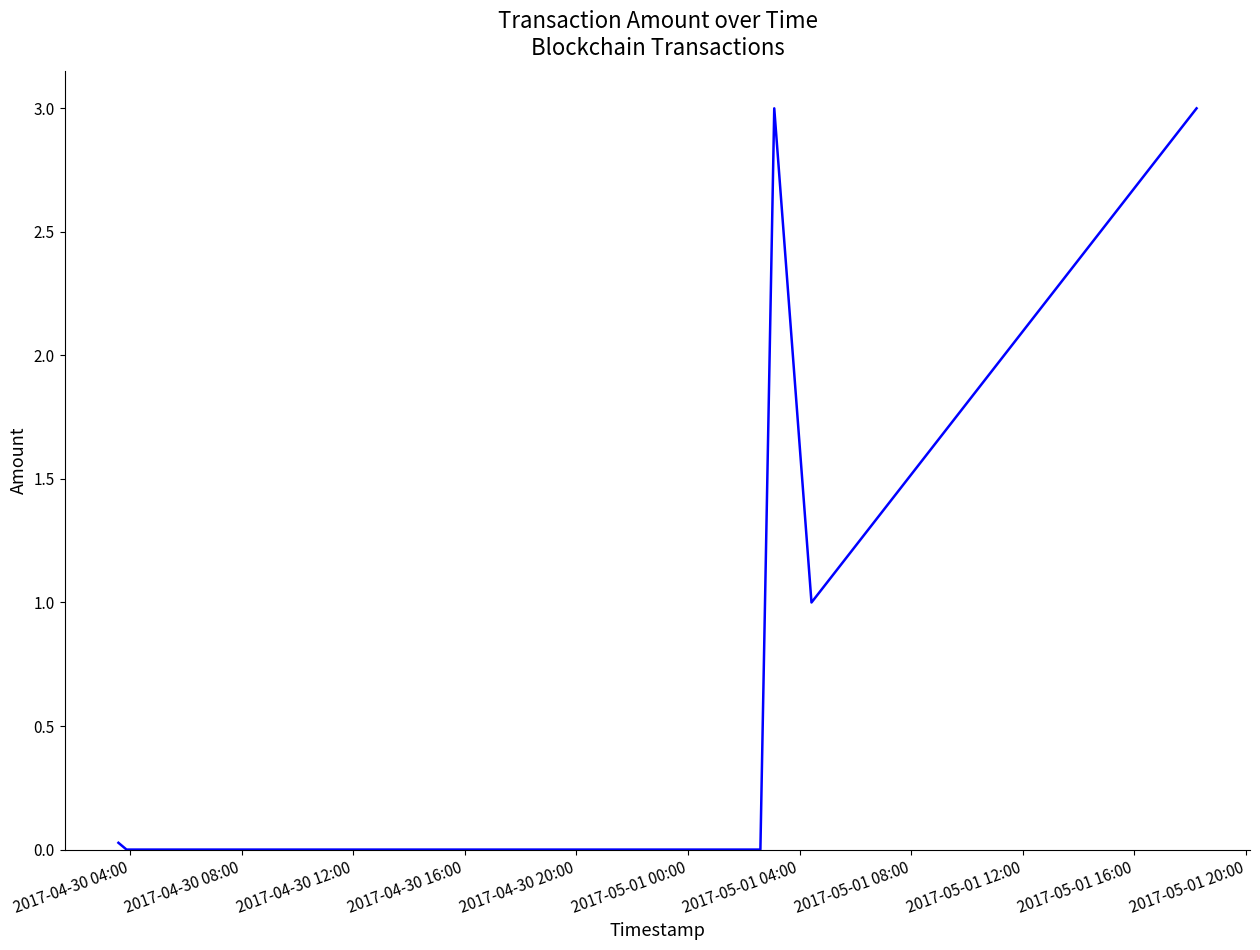

True or false: the data shows 0.6 at 2017-05-01 12:00.

False